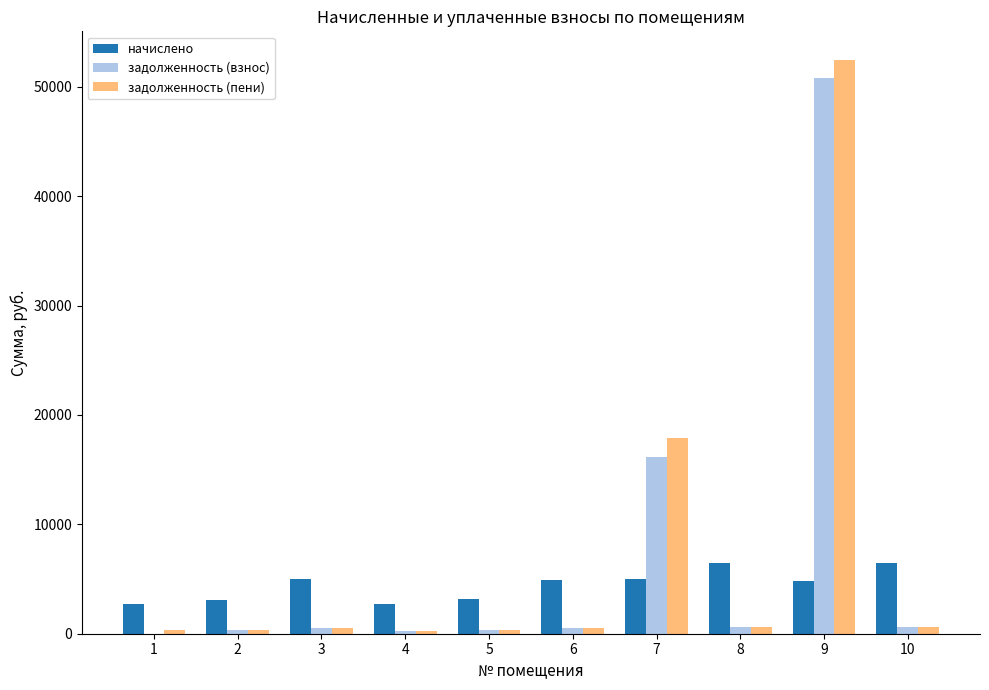

The value of задолженность (взнос) at 4 is 267.7. True or false?

True